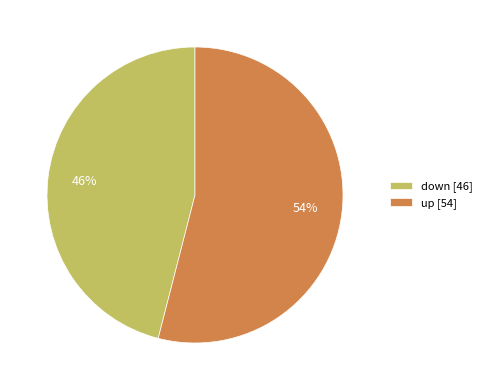

Rank the categories by value from highest to lowest.

up, down